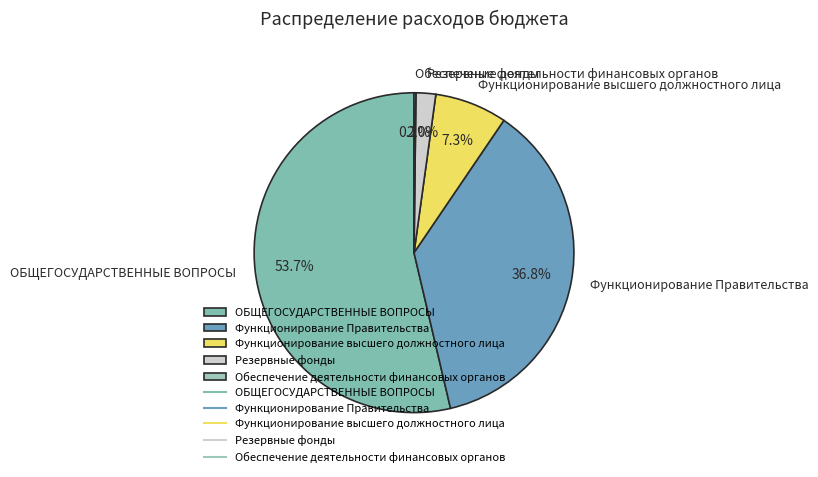

Does Функционирование высшего должностного лица represent more than half of the total?

No